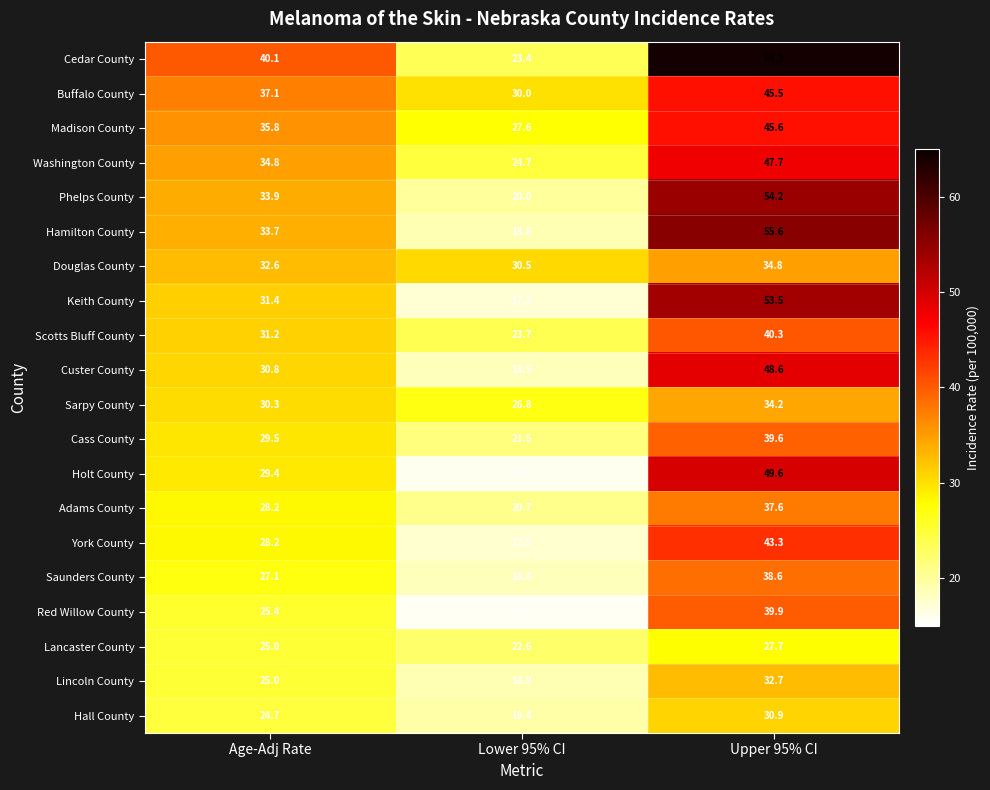

What is the total value across all series at Upper 95% CI?

864.1